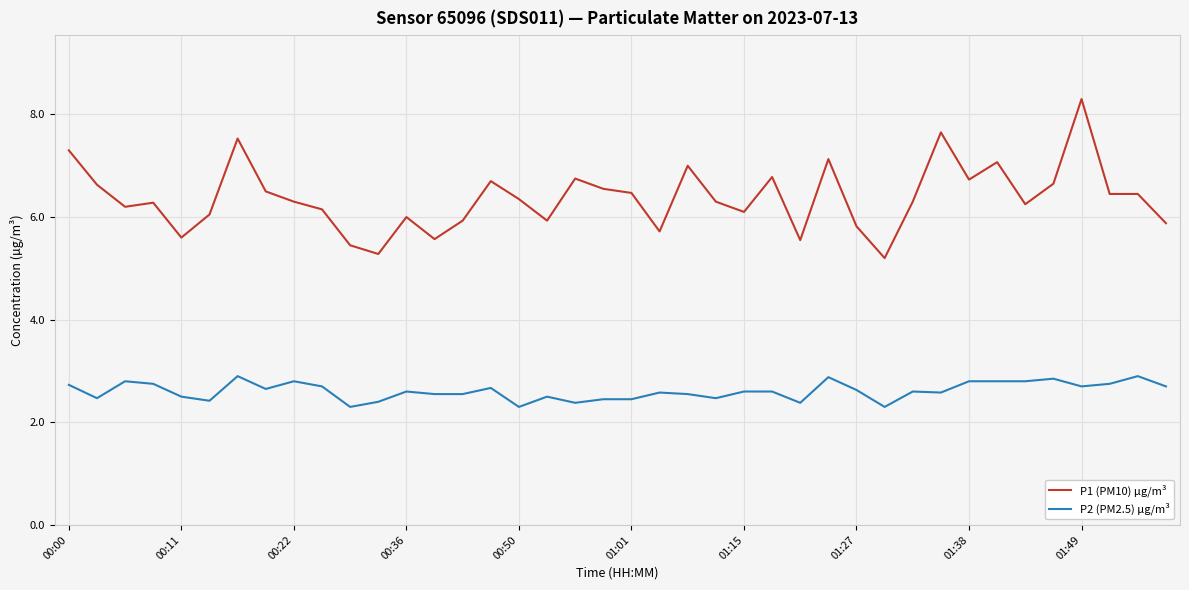

What is the greatest value displayed?

8.3